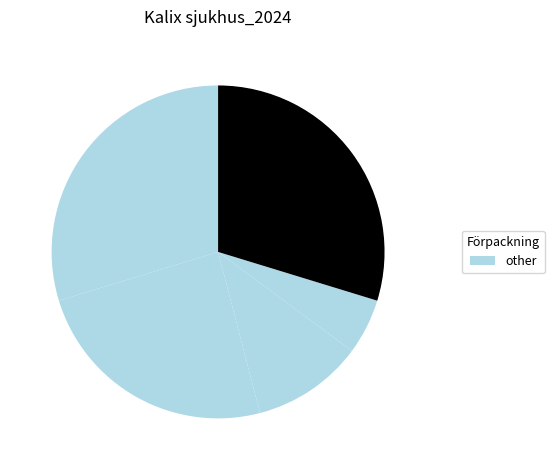

Count the number of slices in the pie.

5